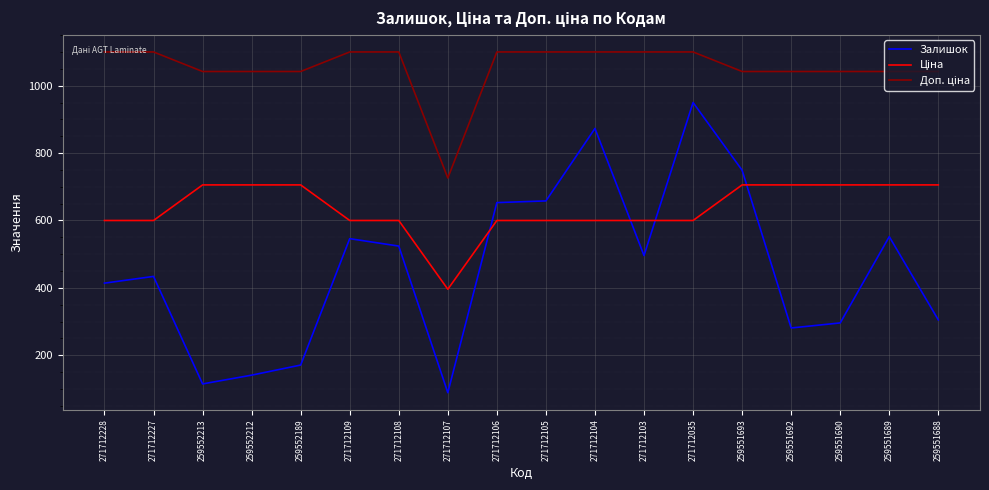

At which label does Залишок reach its peak?

271712035